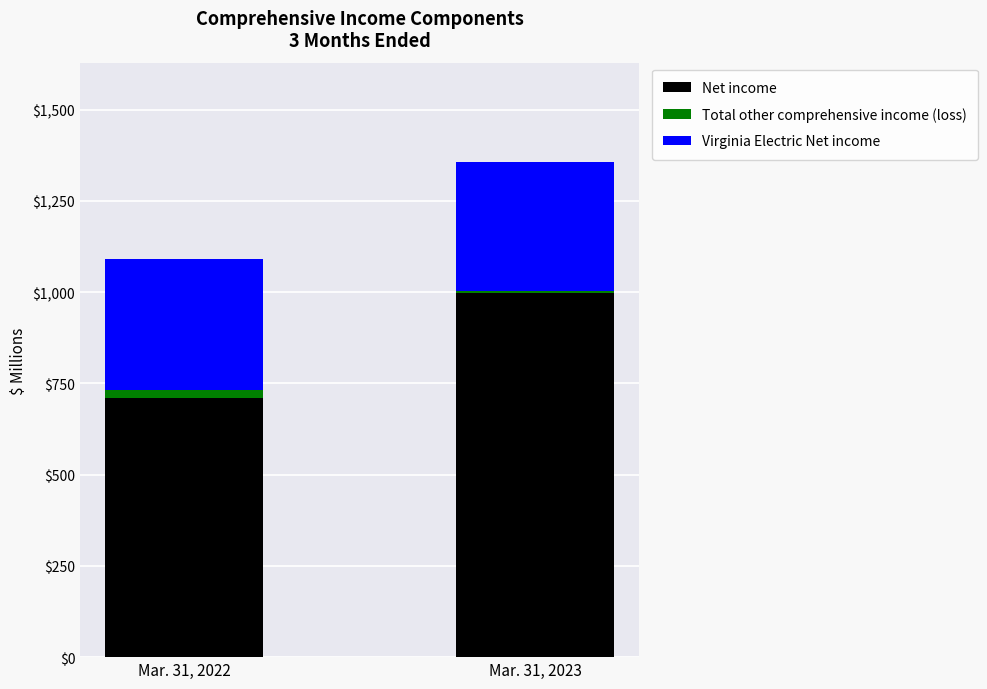

At which category is the sum across all series the highest?

Mar. 31, 2023